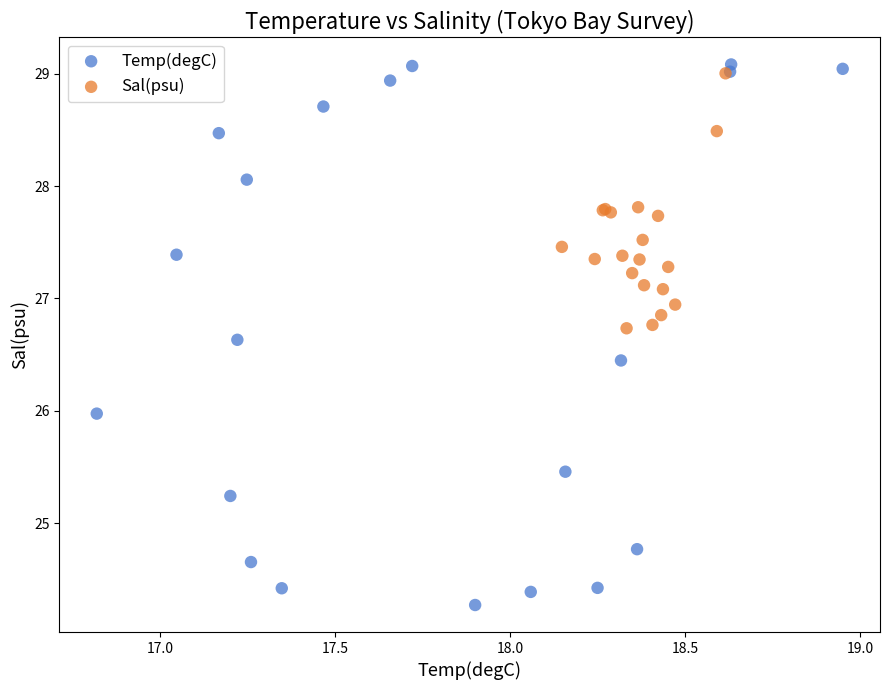

Which series reaches the minimum Y coordinate?

Temp(degC)